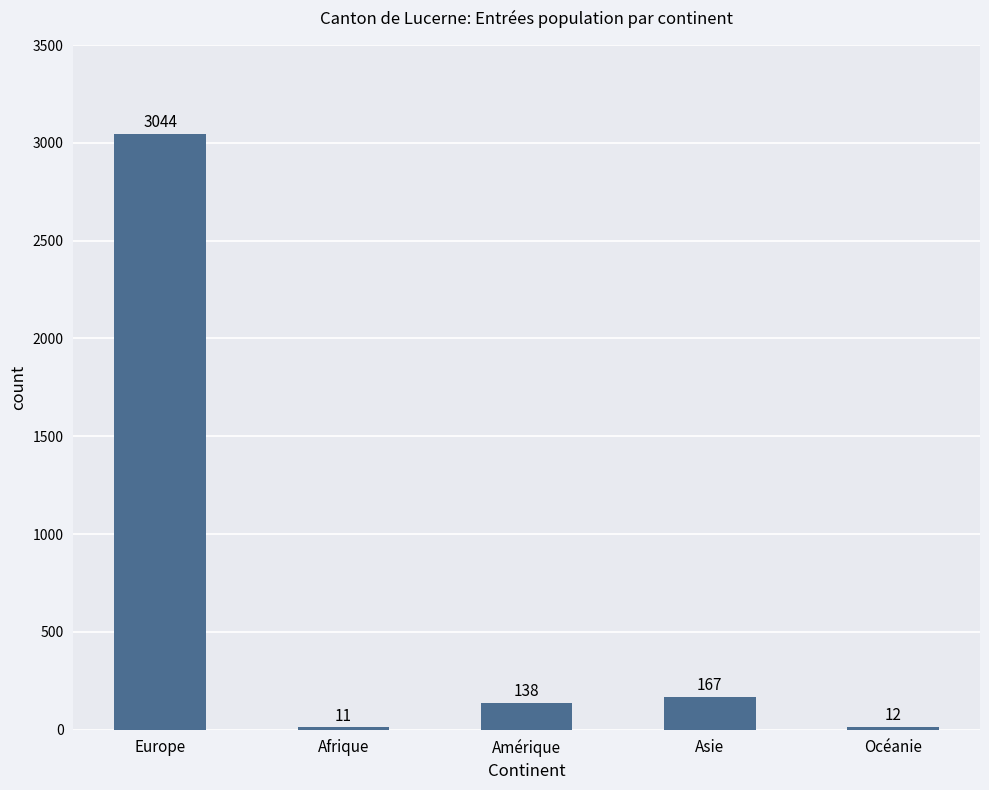

How many bars are there in total?

5